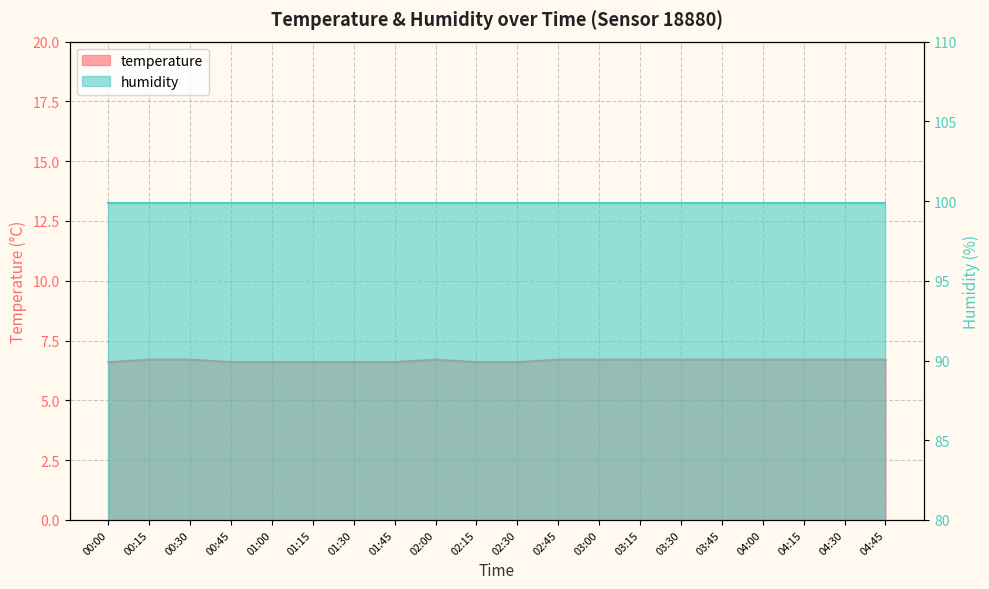

Rank the categories by value from lowest to highest.

00:00, 00:45, 01:00, 01:15, 01:30, 01:45, 02:15, 02:30, 00:15, 00:30, 02:00, 02:45, 03:00, 03:15, 03:30, 03:45, 04:00, 04:15, 04:30, 04:45